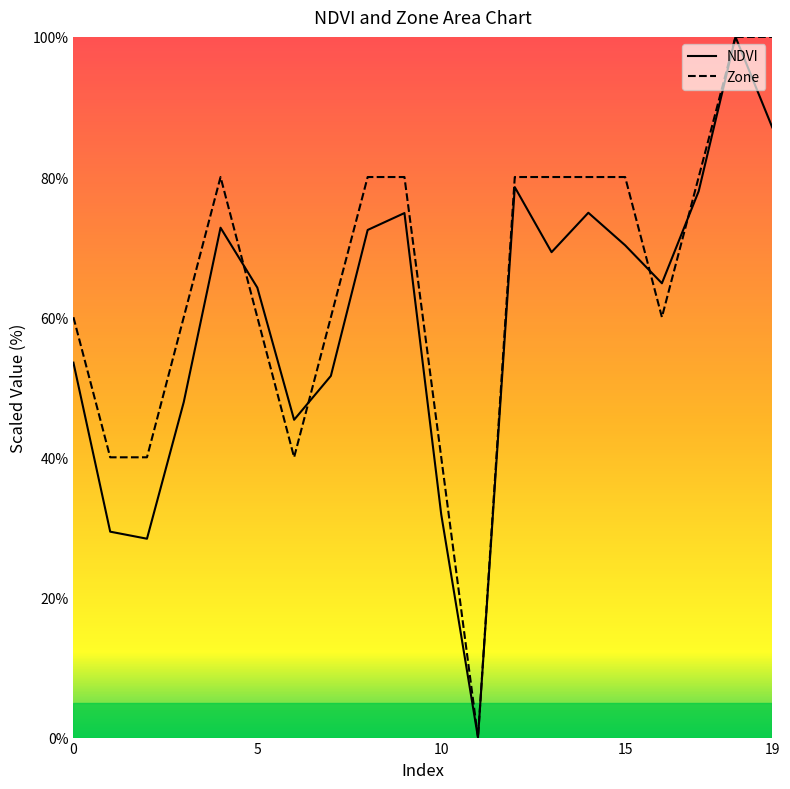

The value of NDVI at 17 is 113.3. True or false?

False